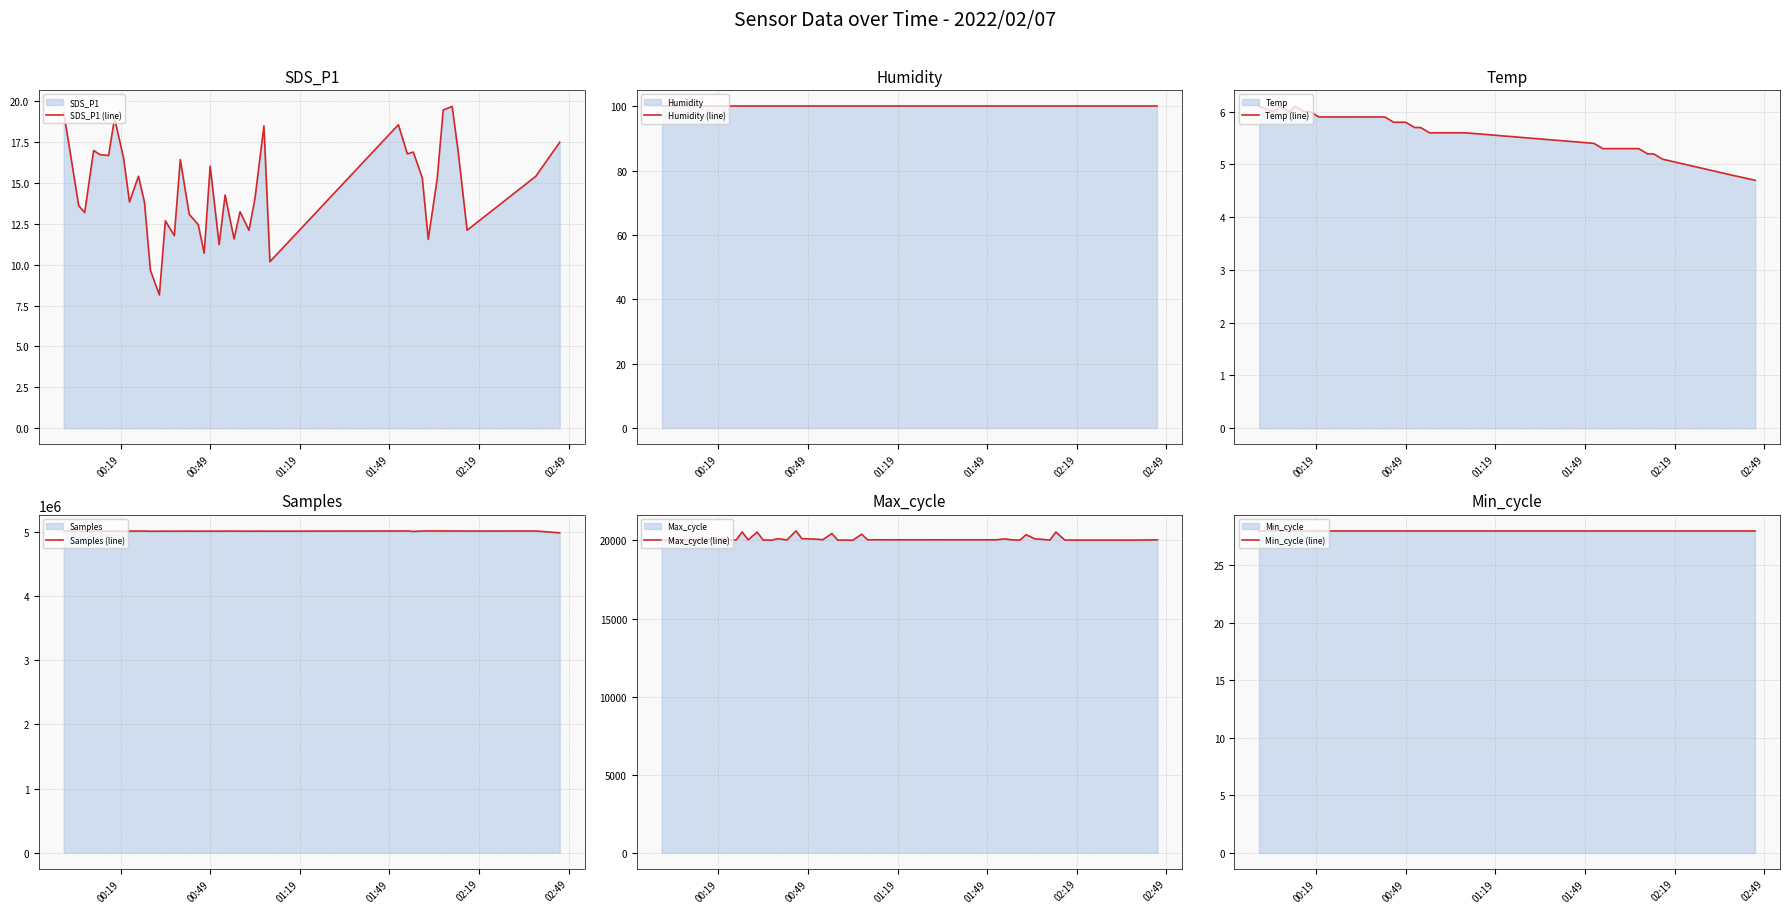

What is the label of the 35th point from the right?

02:49